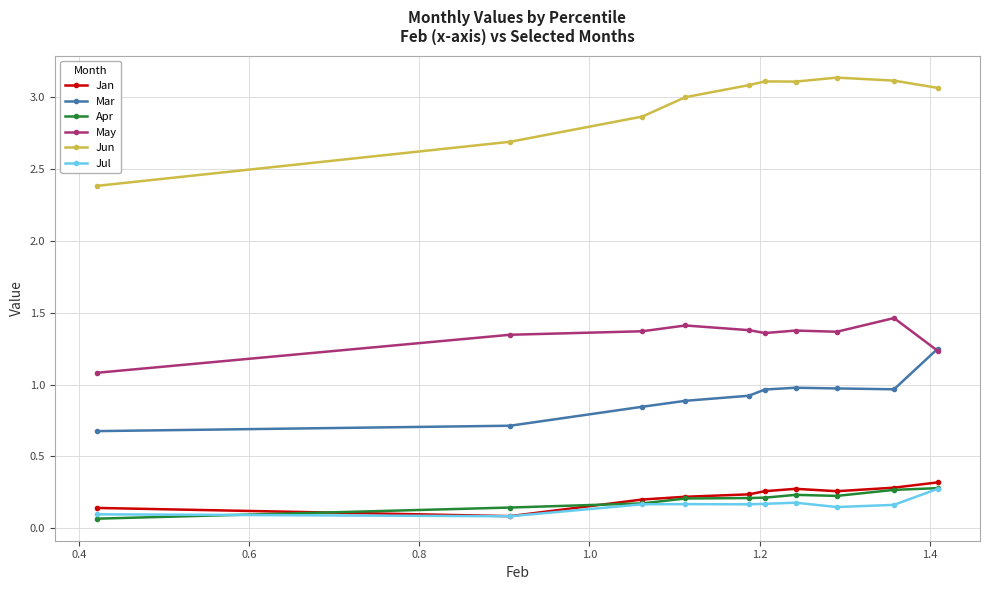

Which series has the largest total across all categories?

Jun